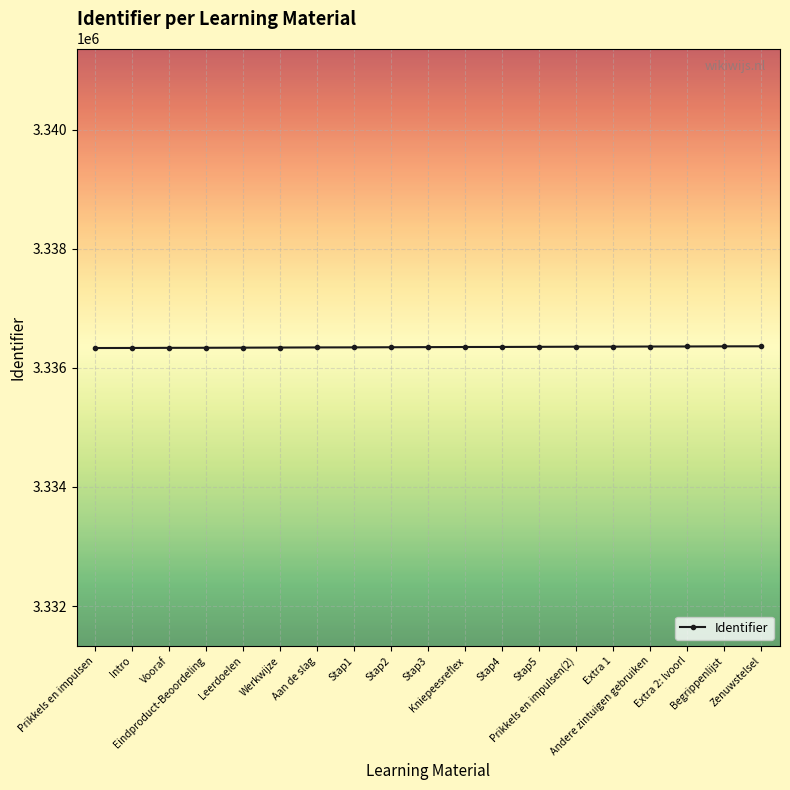

What is the ratio of the value at Stap4 to the value at Werkwijze?

1.0